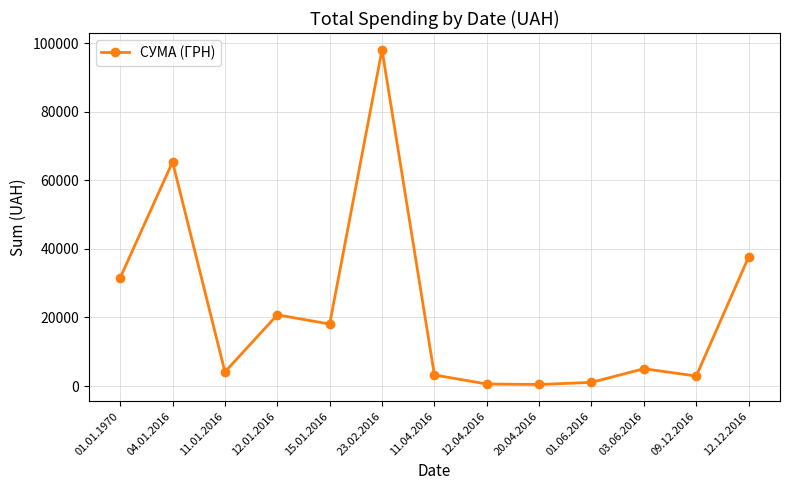

What is the sum of the values at 03.06.2016 and 15.01.2016?

23130.7